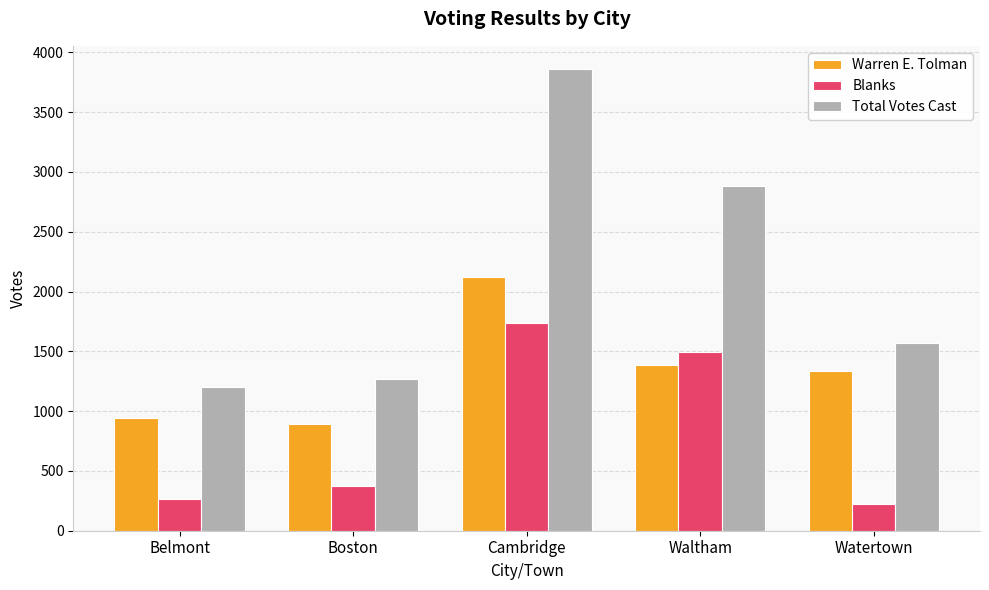

Read the Total Votes Cast value at Watertown, to the nearest 100.

1600